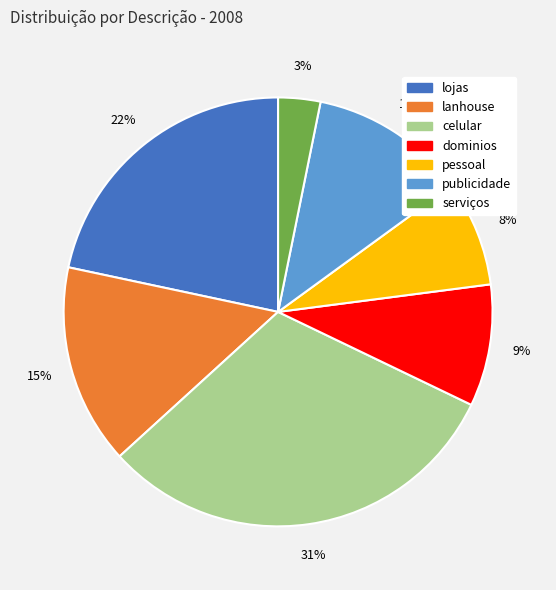

To the nearest percent, what percentage of the pie is pessoal?

8%